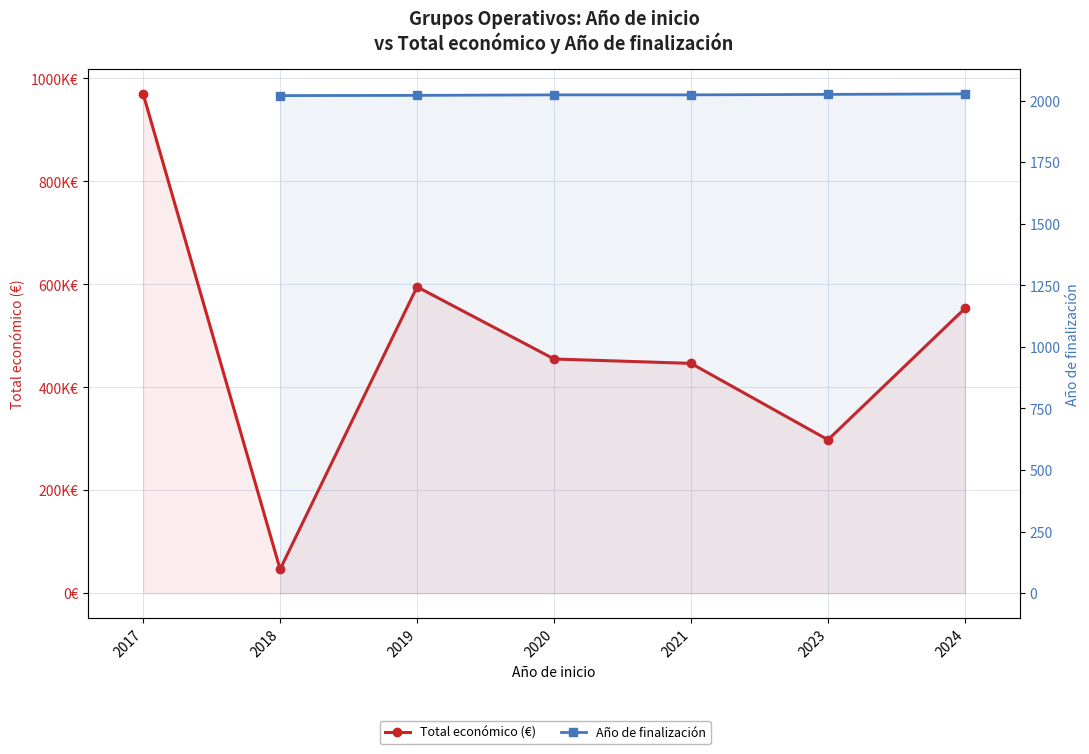

The value of Año de finalización at 2018 is 595.3. True or false?

False